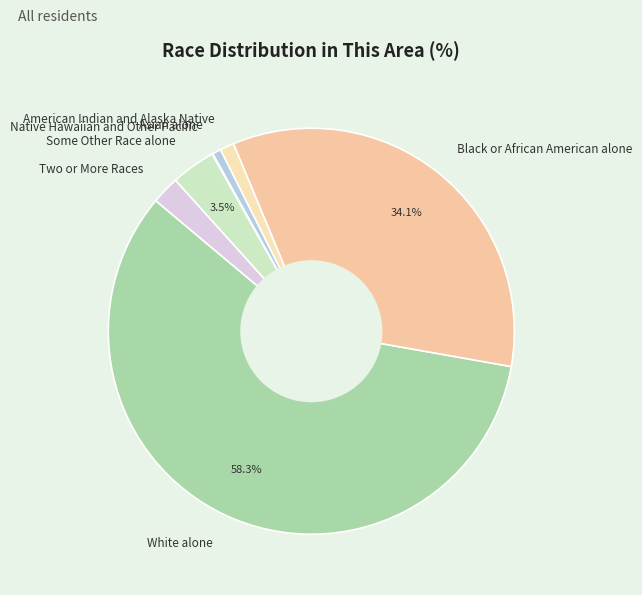

What percentage is NOT represented by Black or African American alone?

65.9%